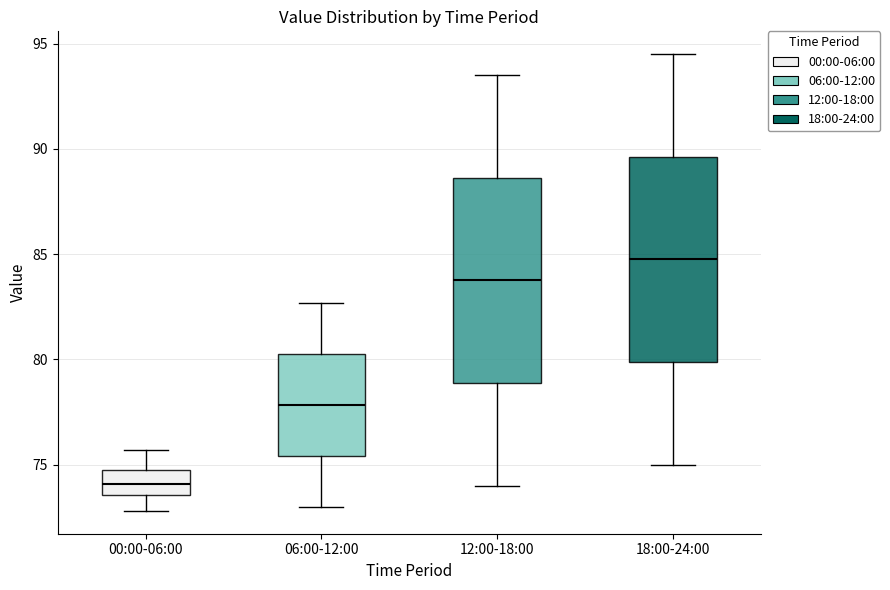

Reading left to right, transcribe this box plot: for each box, give where its median line is, the range the box spans, and where its two whiskers end, as read against the y-axis. The values are not printed on the chart, so give them approximately, as read against the axis.

00:00-06:00: median 74.0, box 73.5 to 74.5, whiskers 73.0 to 75.5
06:00-12:00: median 78.0, box 75.5 to 80.5, whiskers 73.0 to 82.5
12:00-18:00: median 84.0, box 79.0 to 88.5, whiskers 74.0 to 93.5
18:00-24:00: median 85.0, box 80.0 to 89.5, whiskers 75.0 to 94.5